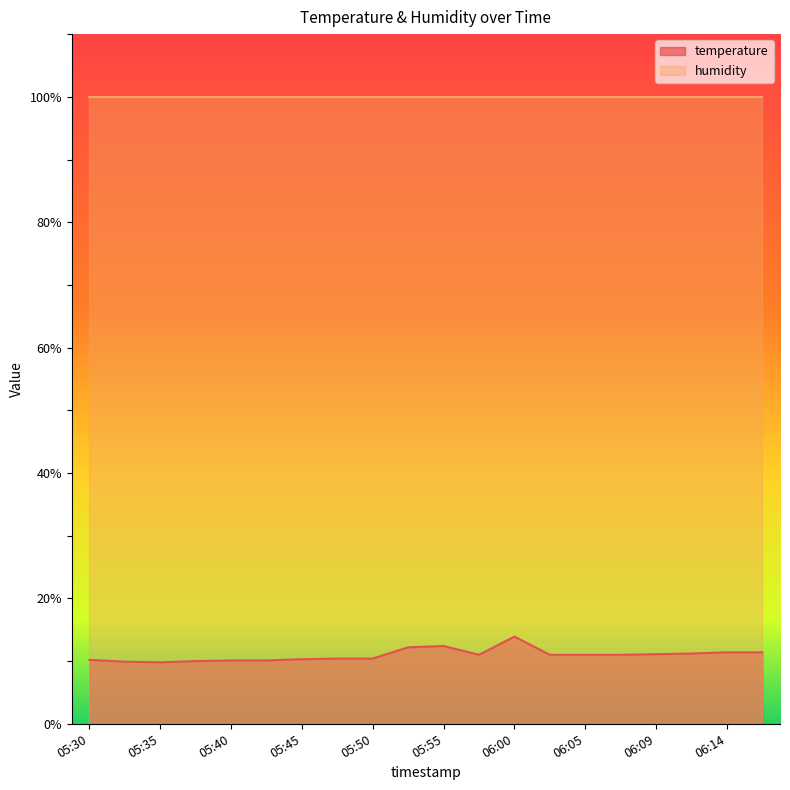

Reading right to left, transcribe all the data shown in this chart.

06:17=11.4	06:14=11.4	06:12=11.2	06:09=11.1	06:07=11.0	06:05=11.0	06:02=11.0	06:00=13.9	05:57=11.0	05:55=12.4	05:52=12.2	05:50=10.4	05:47=10.4	05:45=10.3	05:43=10.1	05:40=10.1	05:37=10.0	05:35=9.8	05:33=9.9	05:30=10.2